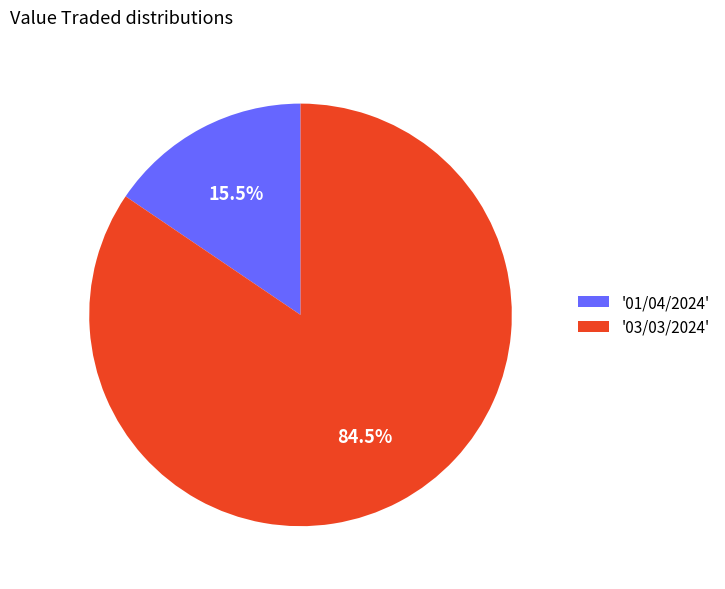

Which has a higher value, '03/03/2024' or '01/04/2024'?

'03/03/2024'